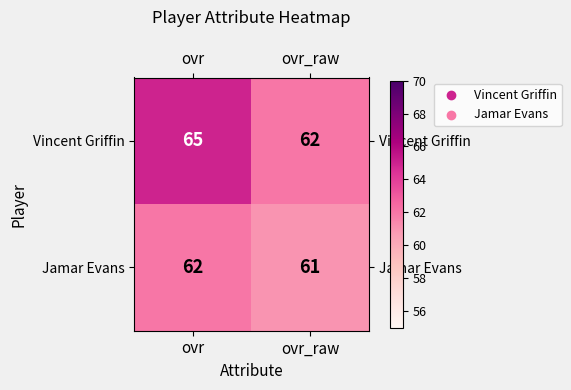

At which label is Jamar Evans closest to 61?

ovr_raw